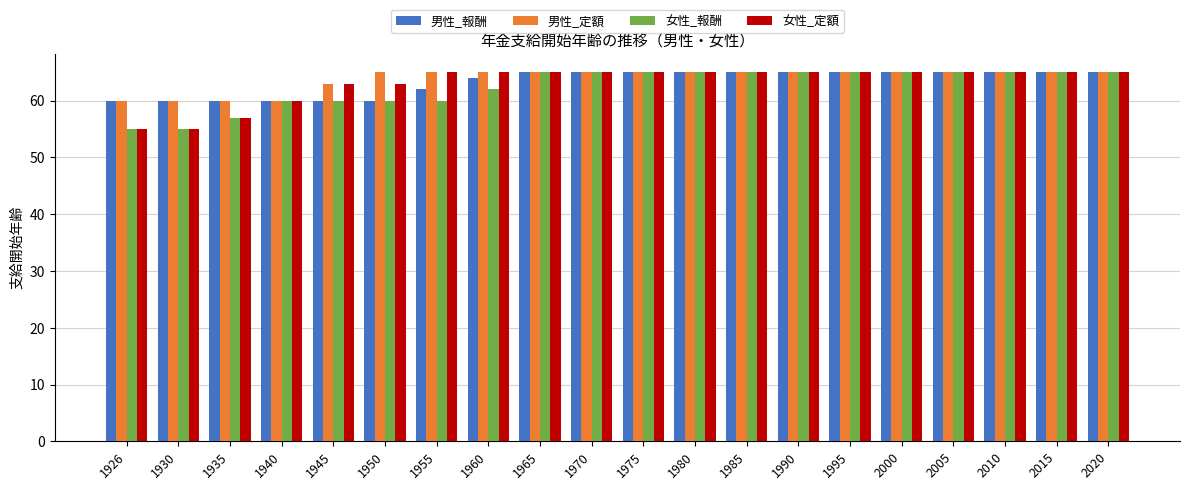

What is the total value across all series at 1935?

234